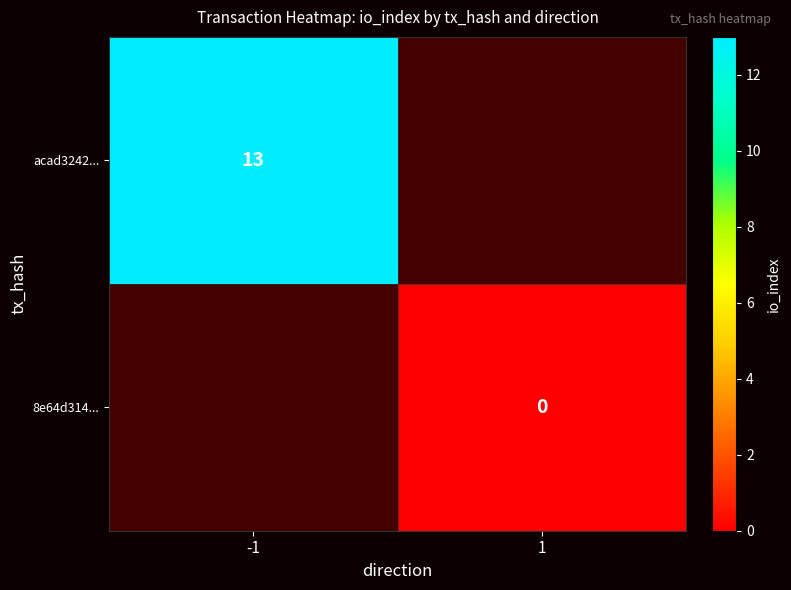

The value of acad3242... at -1 is 13. True or false?

True